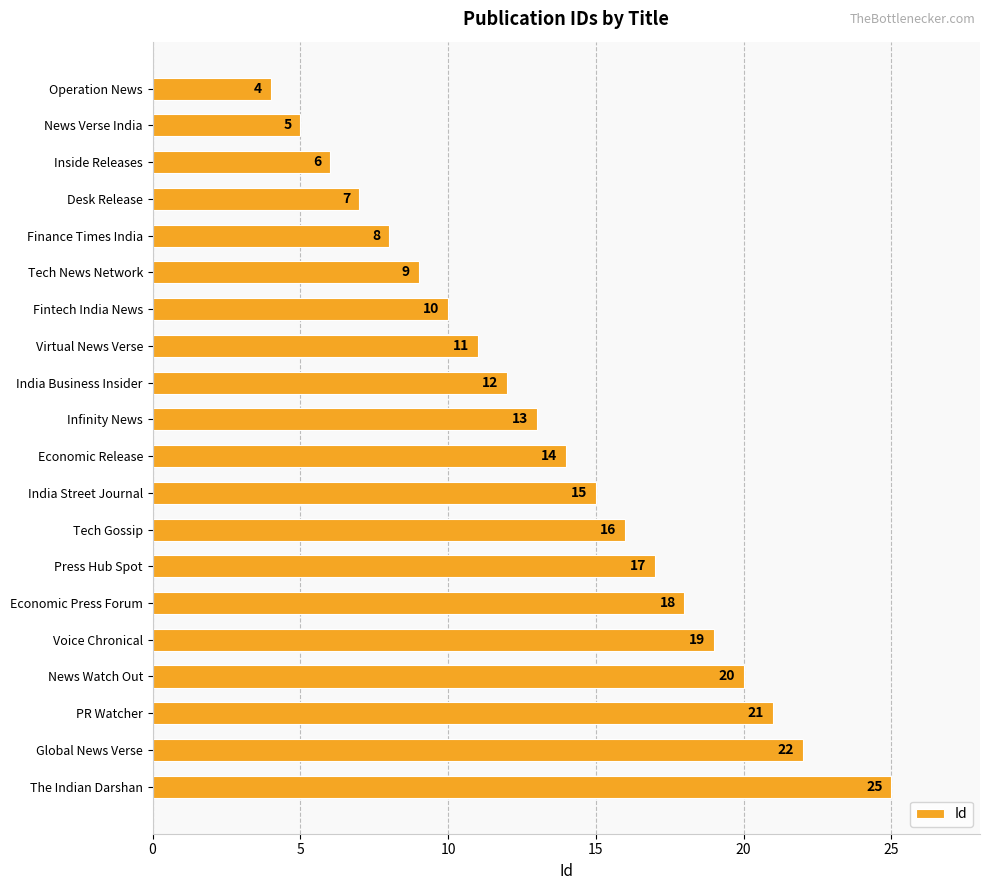

What is the label of the 18th bar from the bottom?

Inside Releases